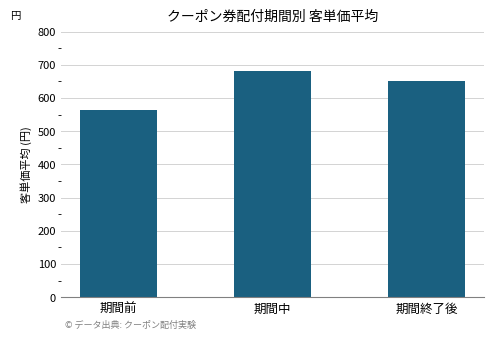

Reading right to left, what are all the values shown in this chart?

652.1	682.7	563.3